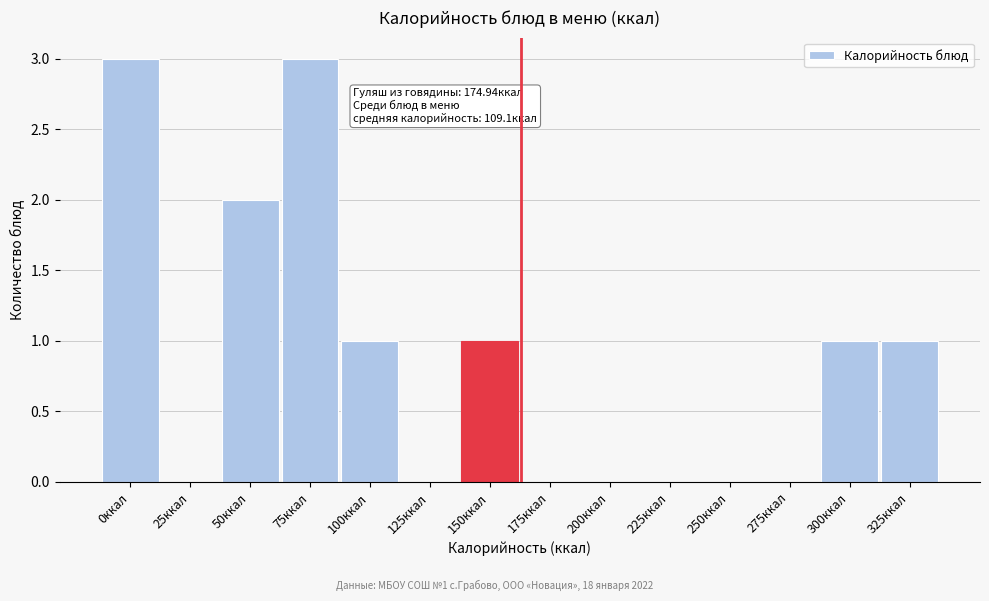

Reading right to left, transcribe all the data shown in this chart.

325ккал=1	300ккал=1	275ккал=0	250ккал=0	225ккал=0	200ккал=0	175ккал=0	150ккал=1	125ккал=0	100ккал=1	75ккал=3	50ккал=2	25ккал=0	0ккал=3